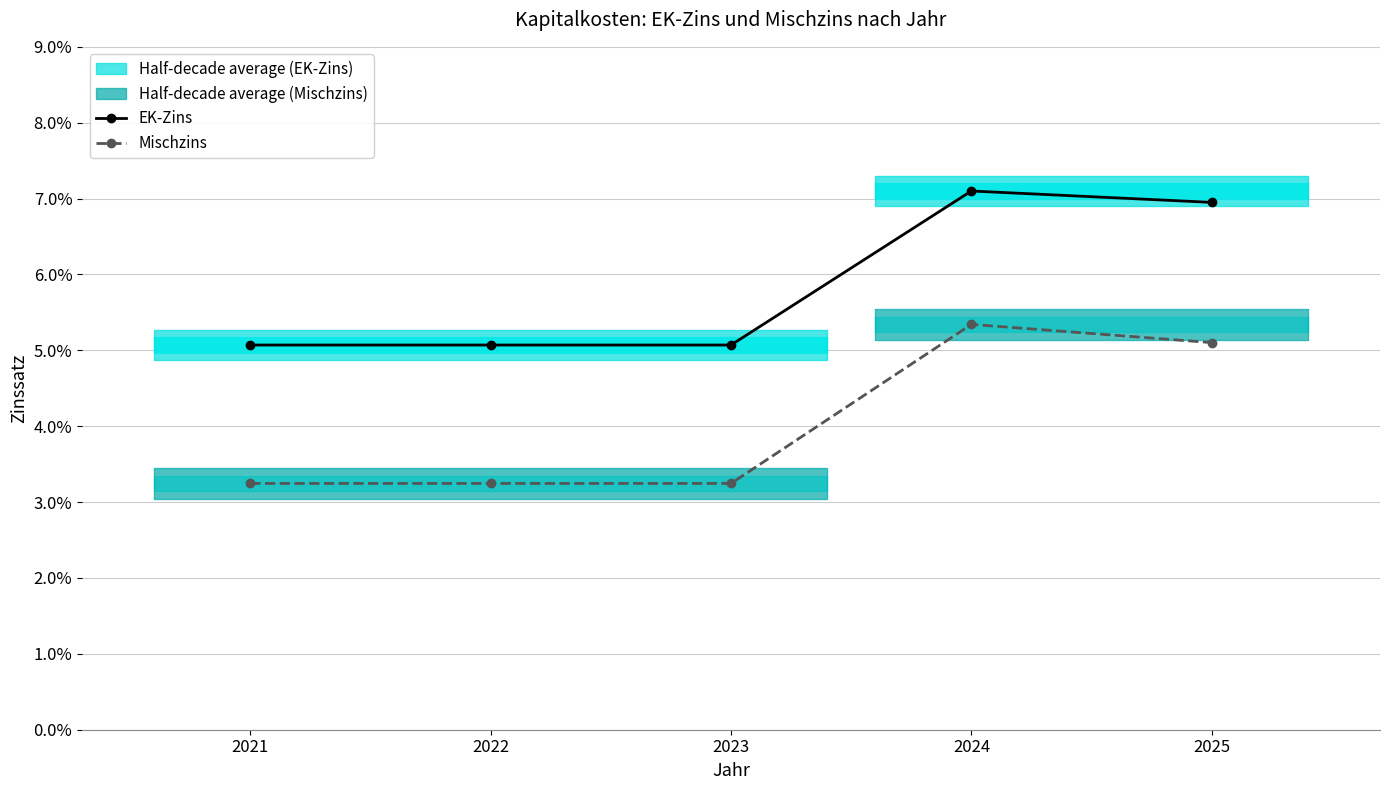

What value does the Mischzins series have at 2024?

0.1